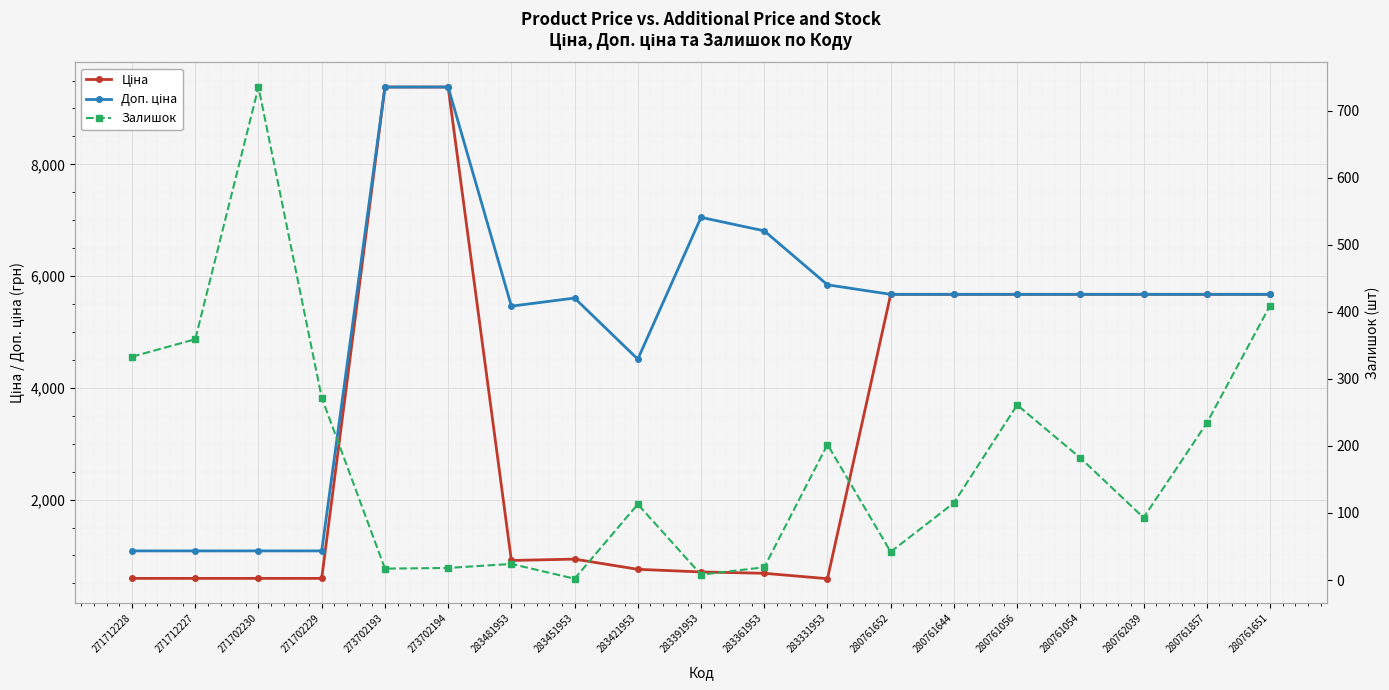

Is the value of Ціна at 283421953 greater than the value of Доп. ціна at 280761652?

No